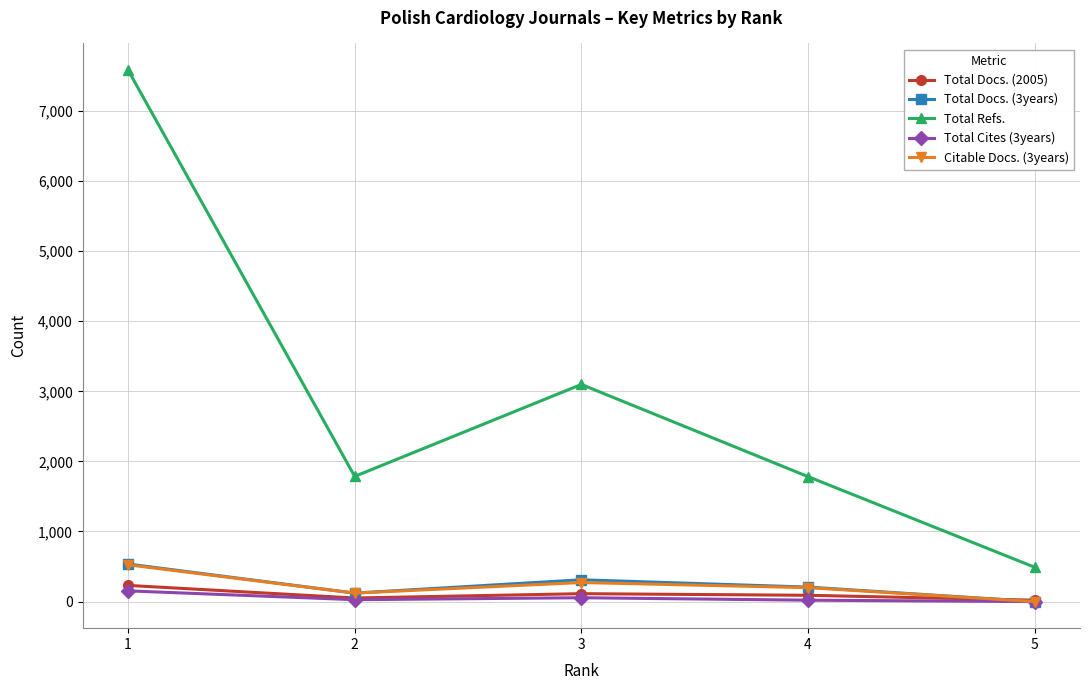

Where is the first local maximum for Citable Docs. (3years)?

3